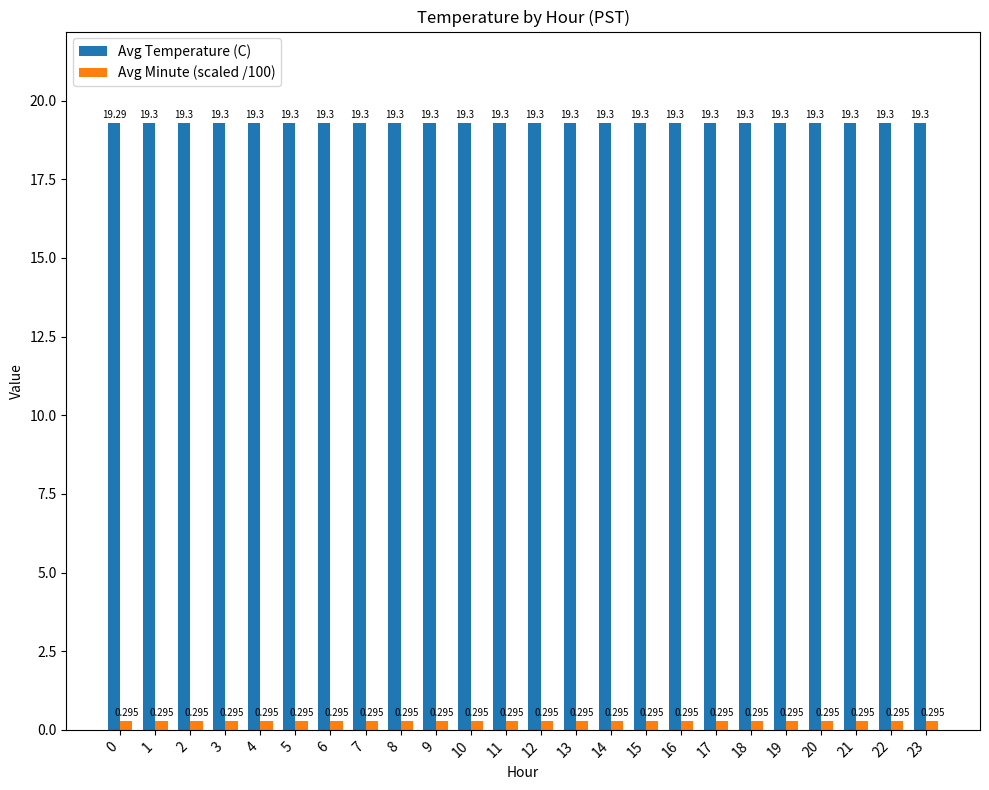

What is the sum of the Avg Minute (scaled /100) values at 16 and 19?

0.6